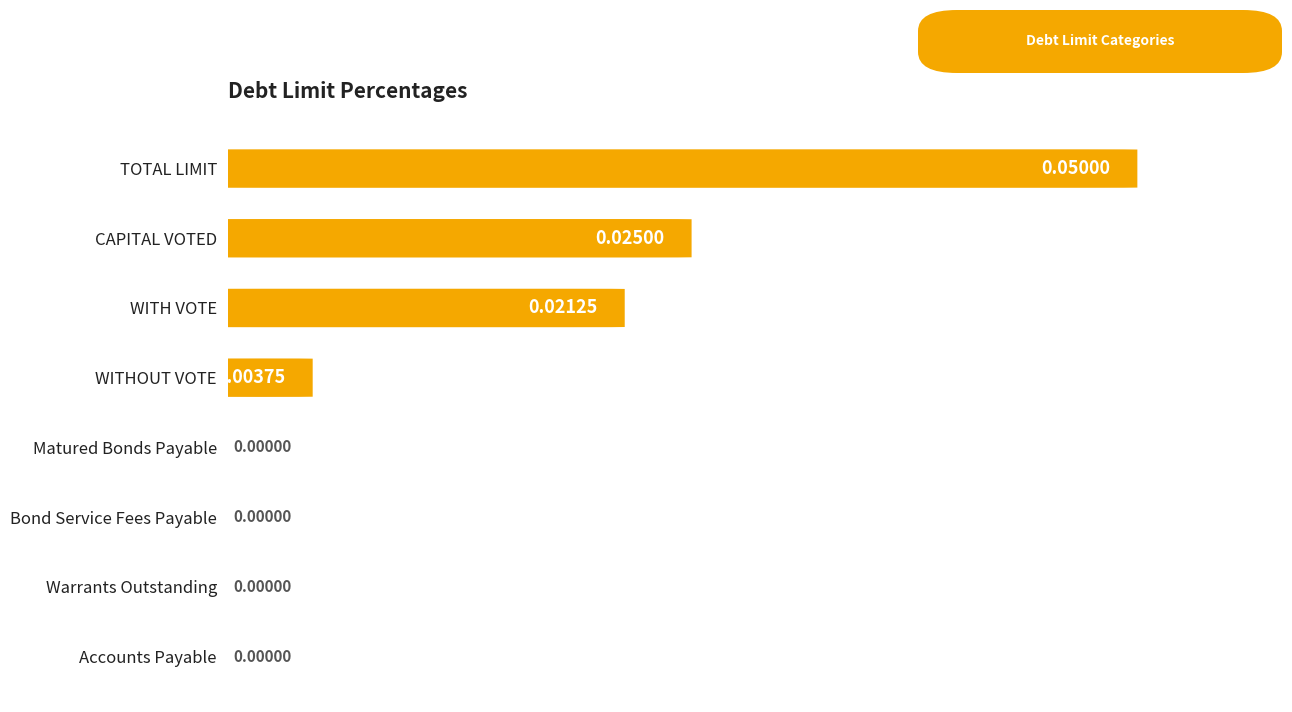

What is the difference between the maximum and minimum values?

0.1